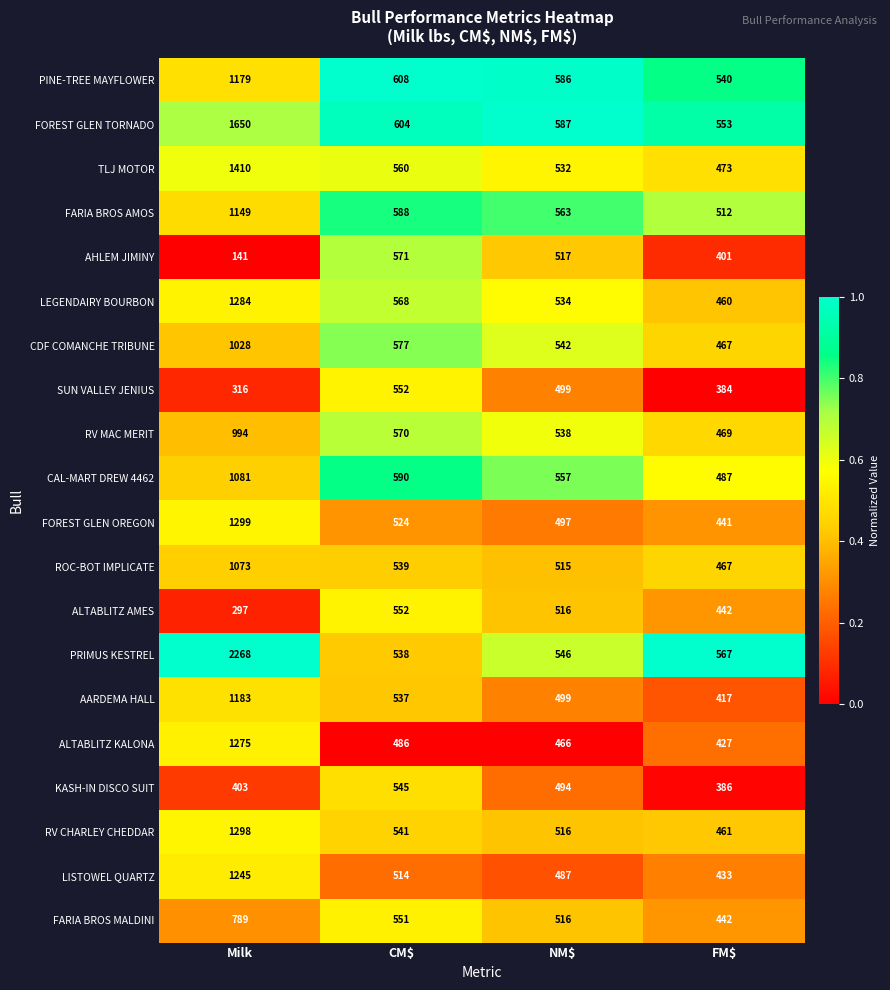

At which label does RV MAC MERIT first exceed 570?

Milk